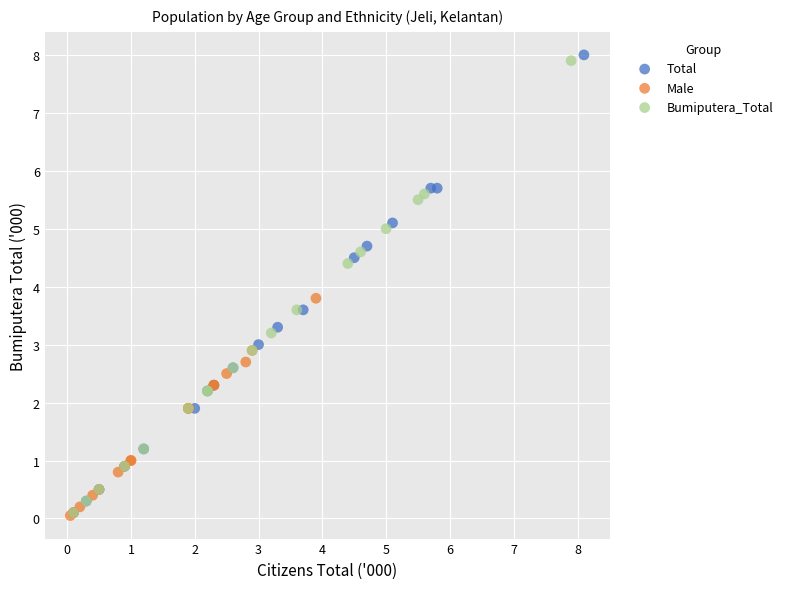

Which series has the largest Y range (max minus min)?

Total